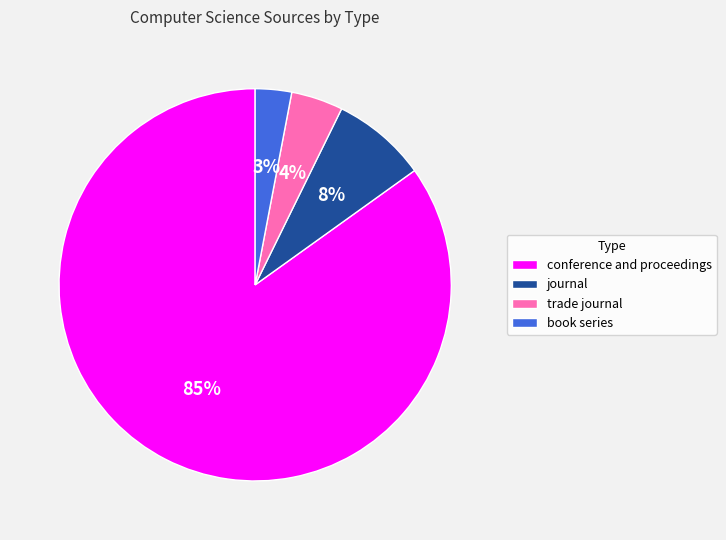

To the nearest percent, what is the difference between the journal and conference and proceedings slice percentages?

77%